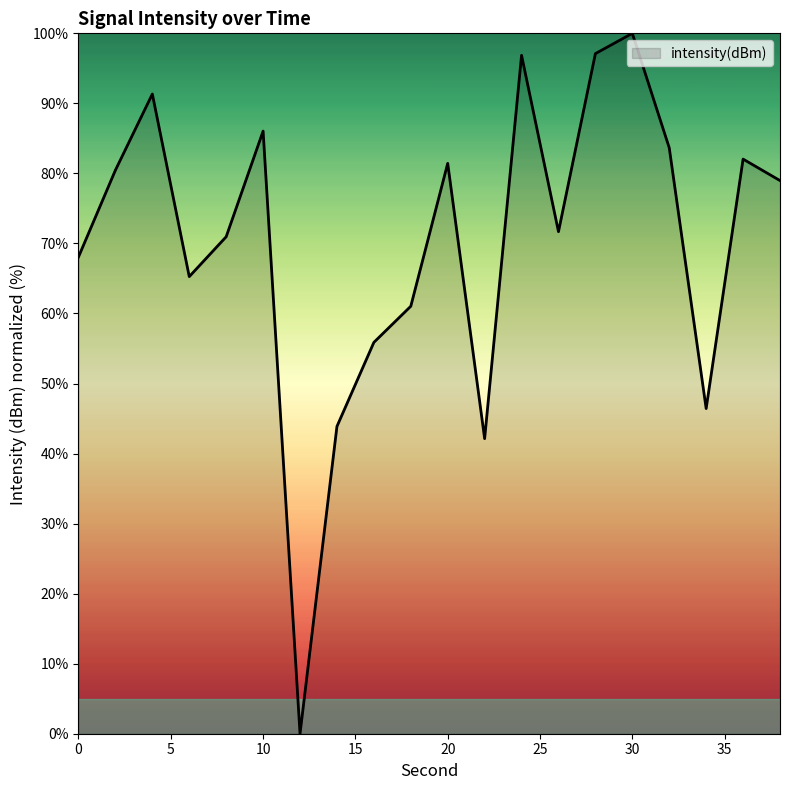

What is the greatest value displayed?

100.0